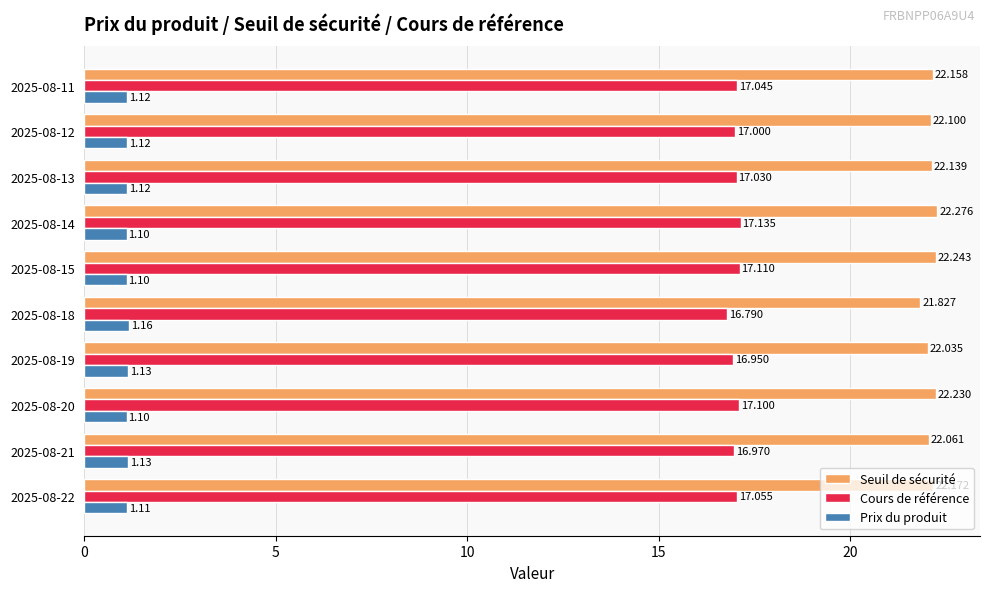

Is the value of Seuil de sécurité at 2025-08-12 greater than the value of Prix du produit at 2025-08-12?

Yes